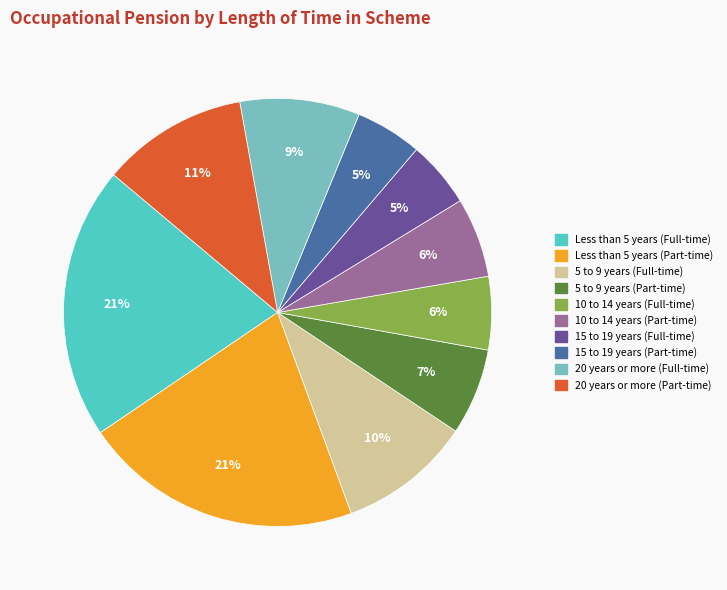

What percentage is the 5 to 9 years (Full-time) slice, to the nearest percent?

10%